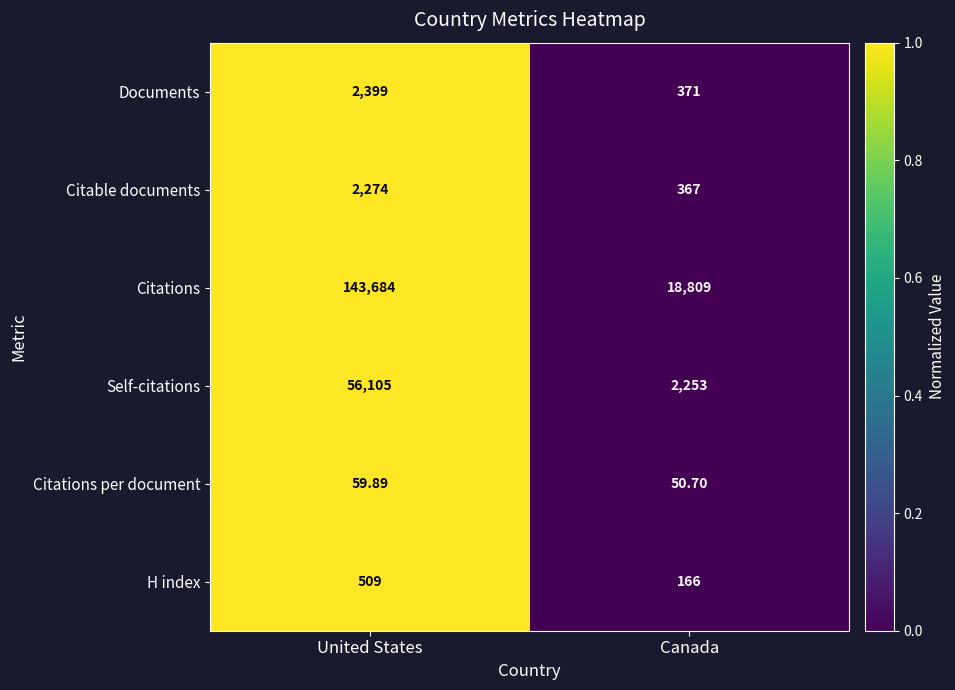

Between United States and Canada, which series saw the biggest shift?

Citations